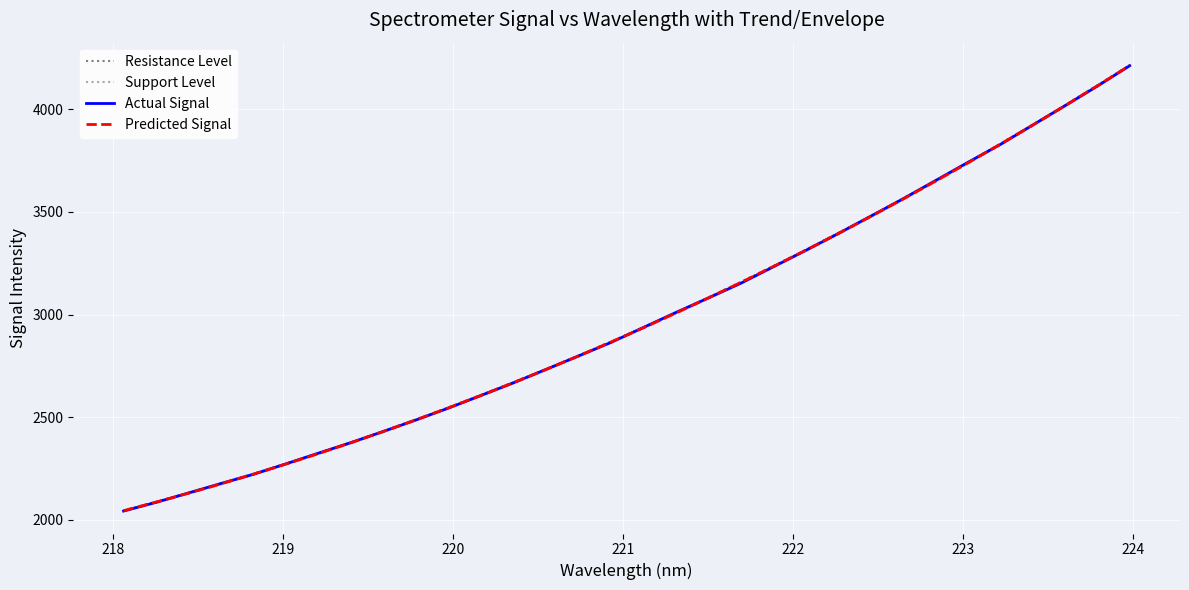

What is the highest value of the Predicted Signal series?

4211.8